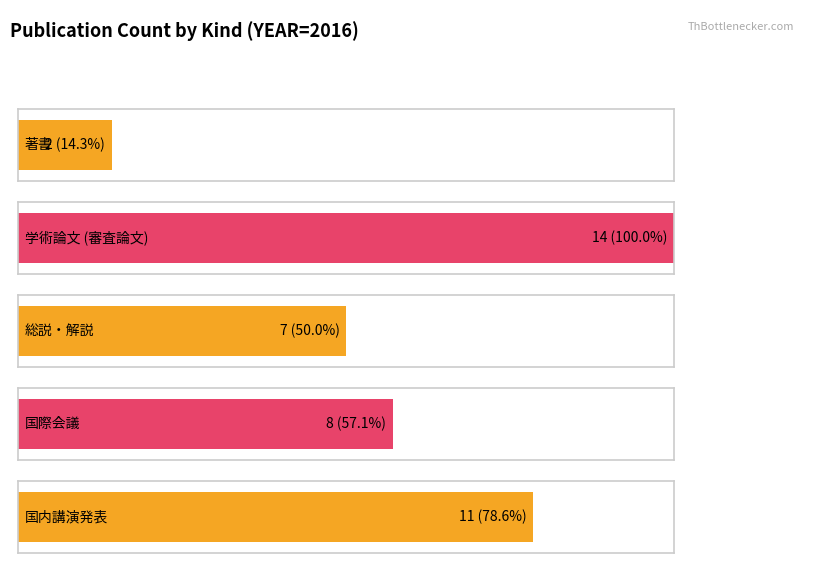

Read the value at 著書.

2